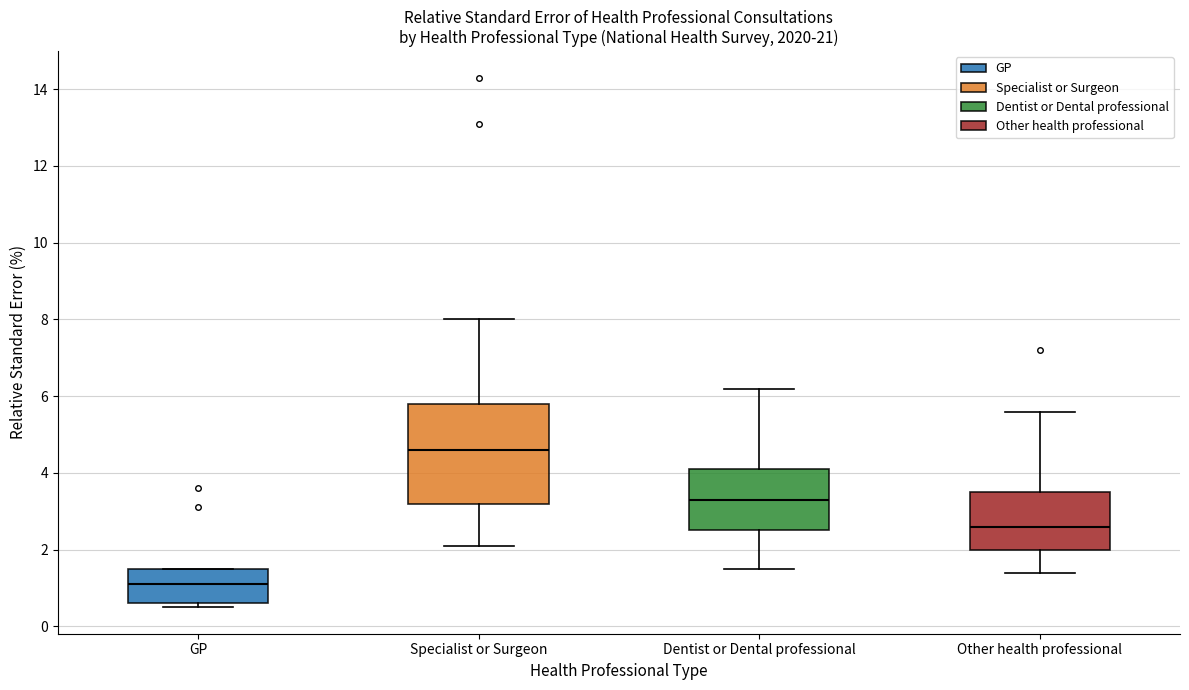

Comparing the boxes themselves (not the whiskers), which one is the tallest?

Specialist or Surgeon